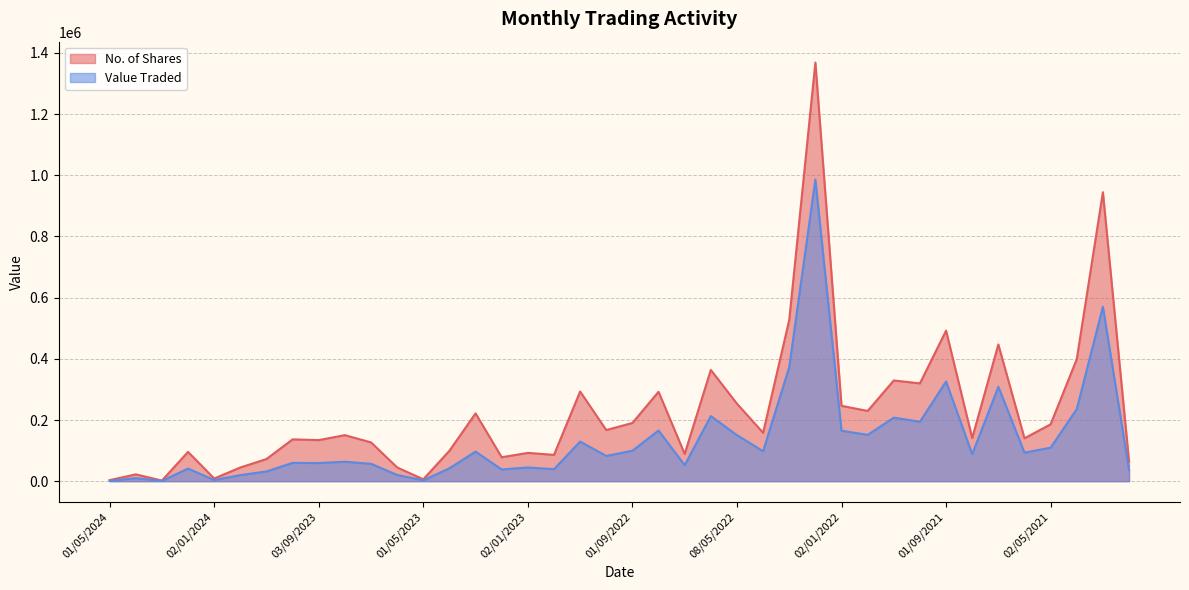

What is the smallest value displayed?

880